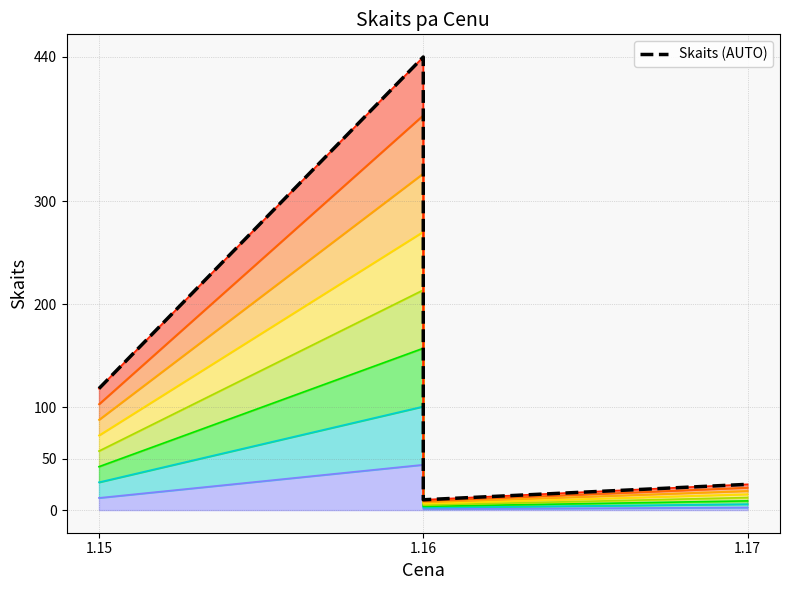

Does the chart display data point markers on the line(s)?

No